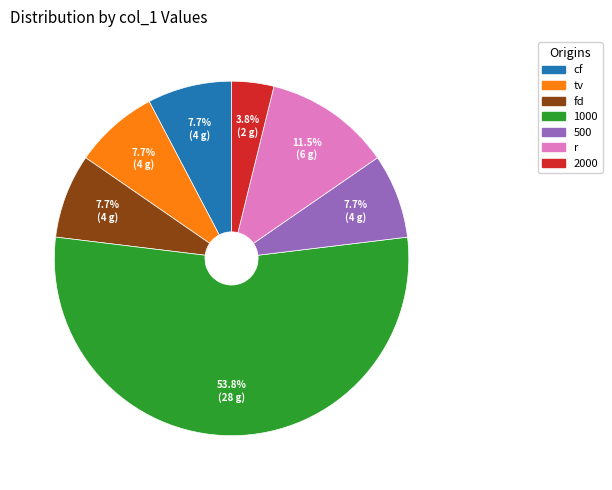

How many slices are in this pie chart?

7